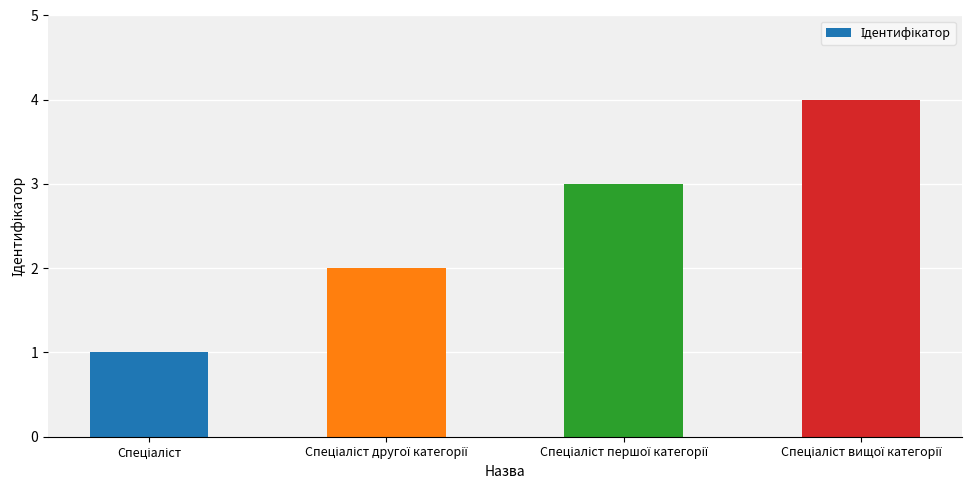

Are the bars horizontal?

No